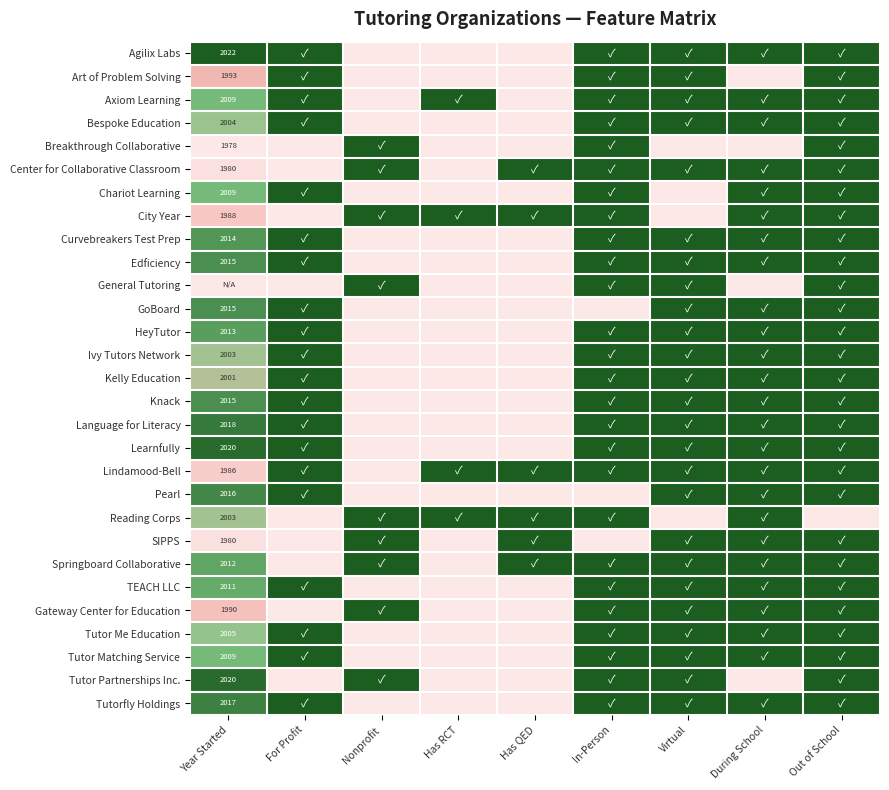

Count the number of data series in this chart.

29